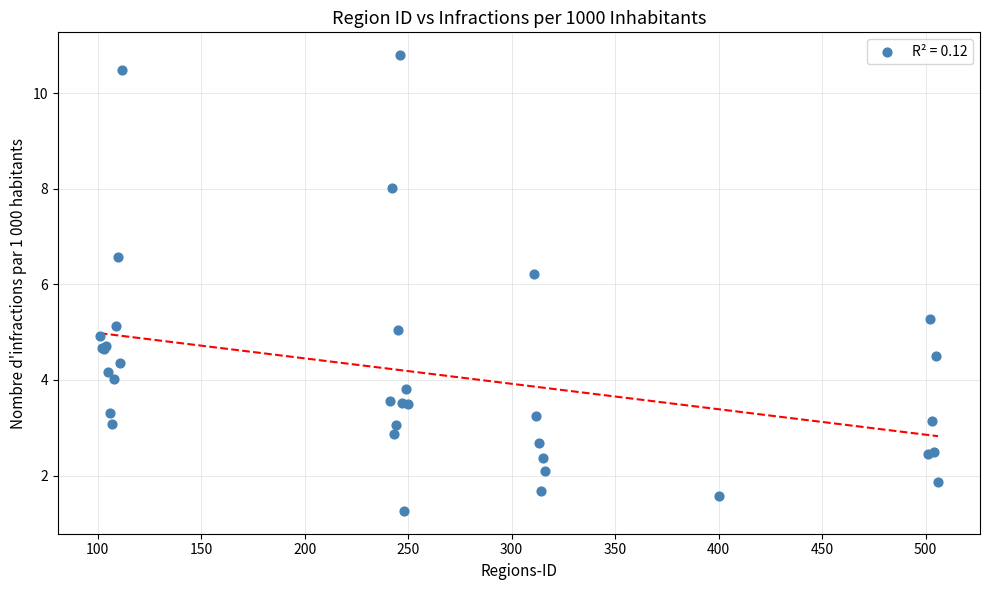

What Y value in the scatter plot is closest to 6?

6.2